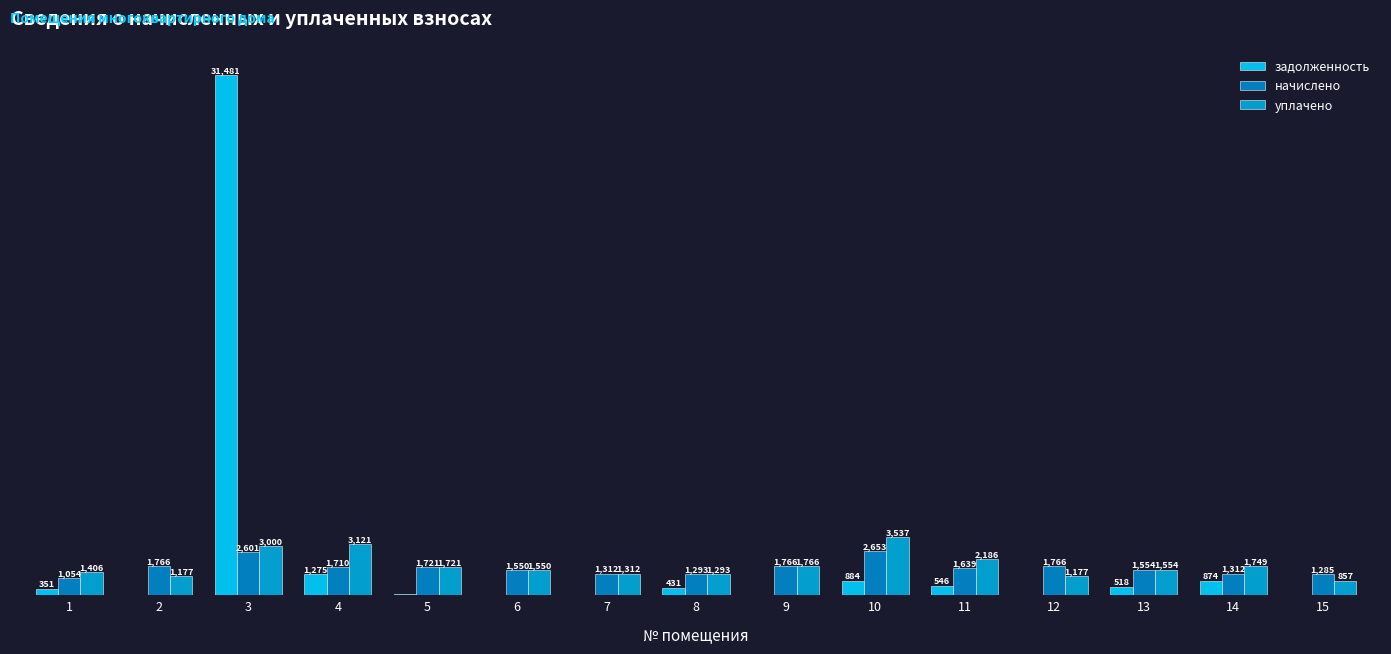

Are the bars horizontal?

No